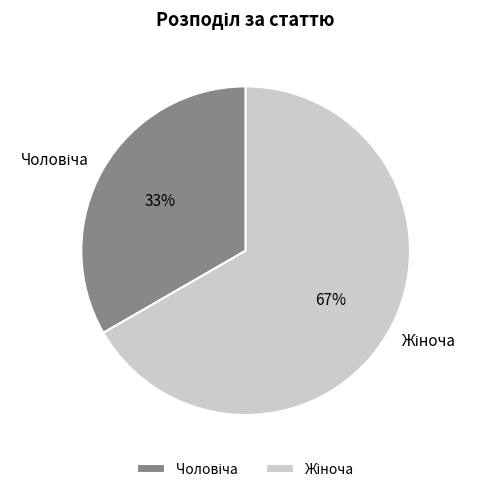

Is there any slice that represents more than half of the pie?

Yes